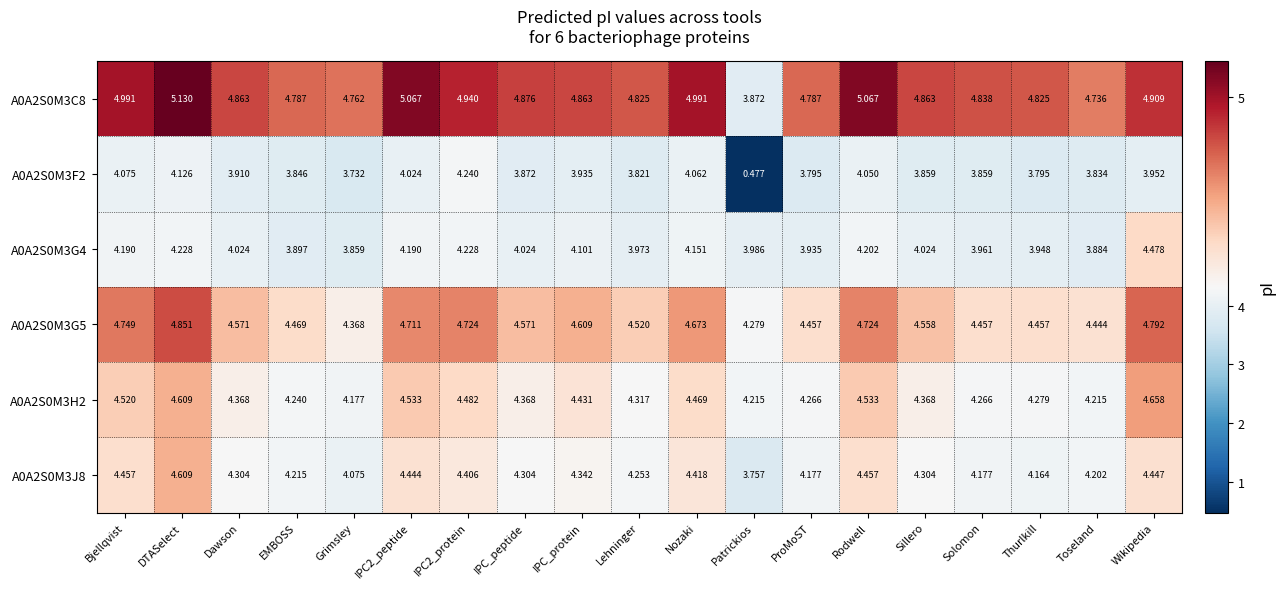

At which category is the sum across all series the highest?

DTASelect